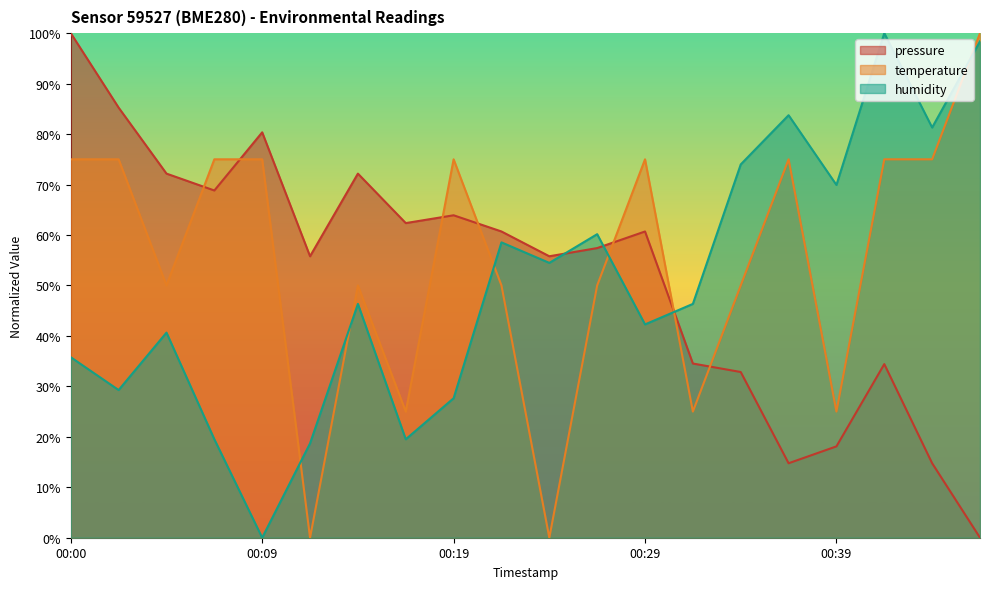

Where is the first local minimum for humidity?

00:02